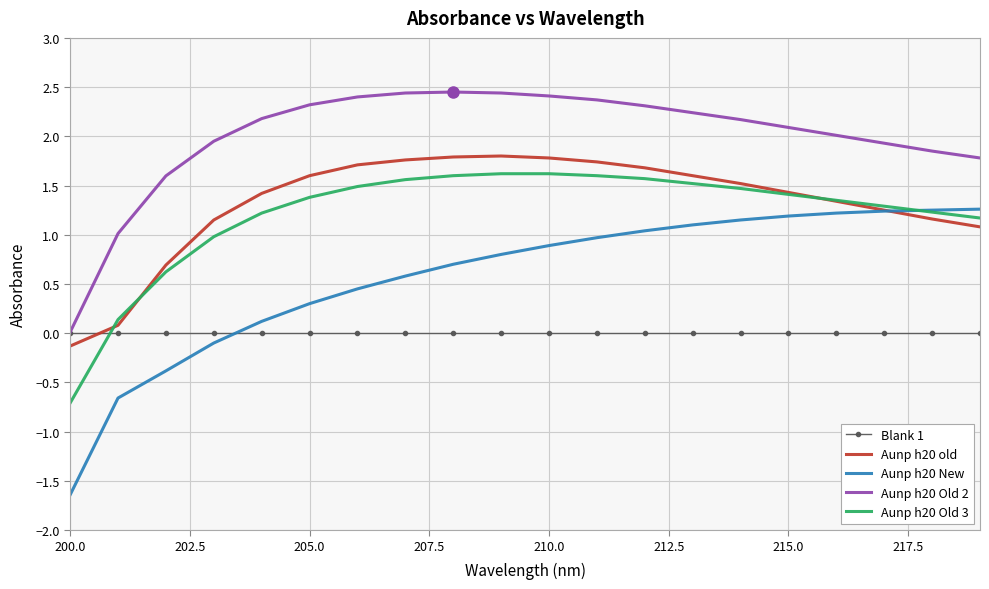

Which series has the largest range (max minus min)?

Aunp h20 New